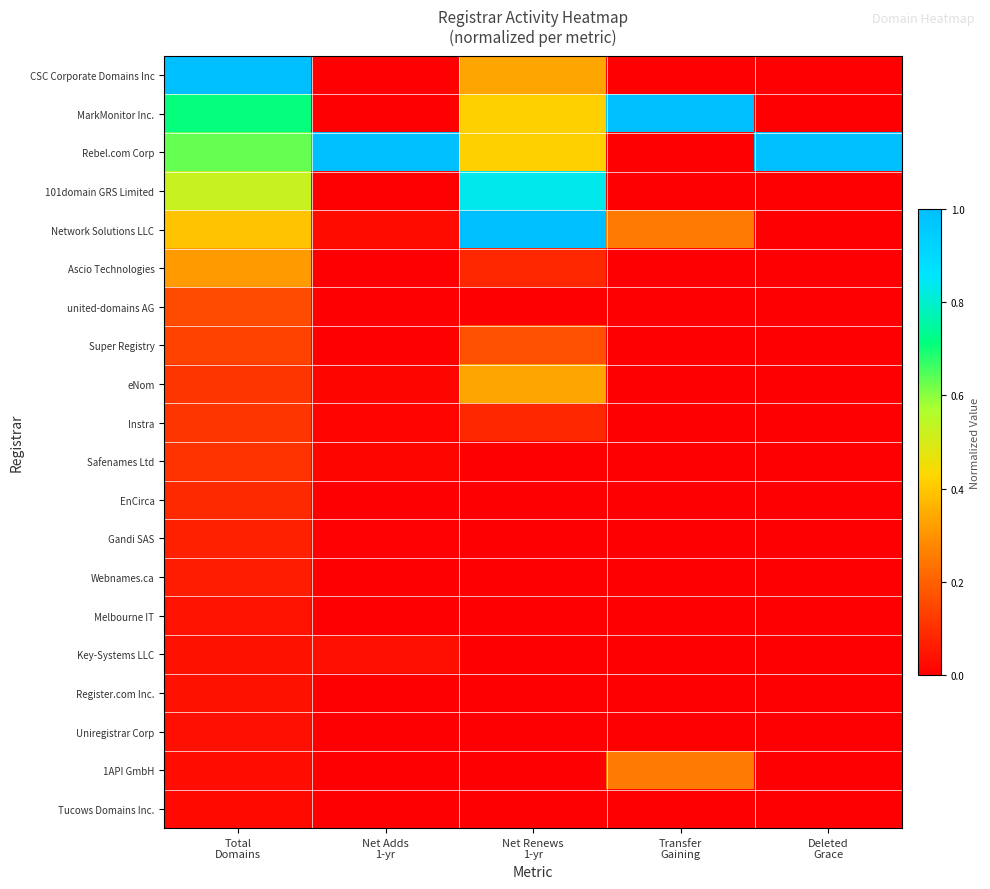

Which has a higher value, Net Renews
1-yr or Deleted
Grace?

Net Renews
1-yr